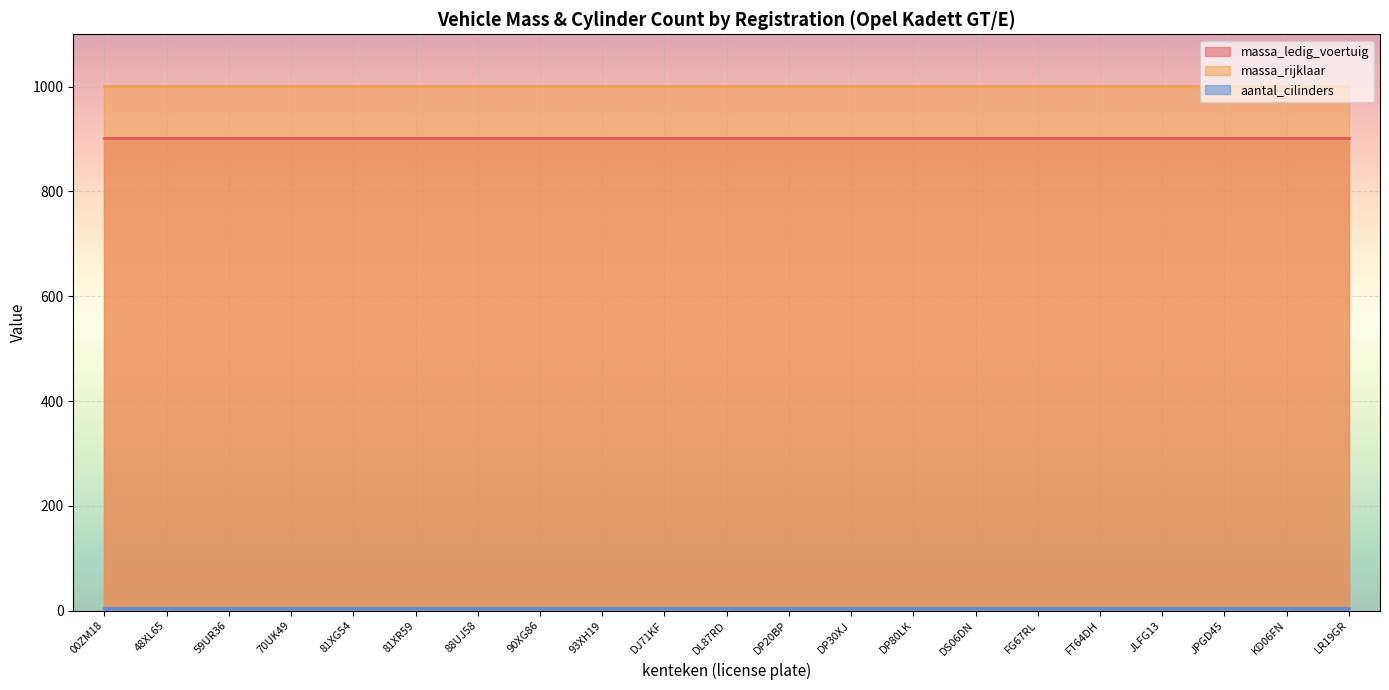

At which label does massa_rijklaar reach its peak?

00ZM18